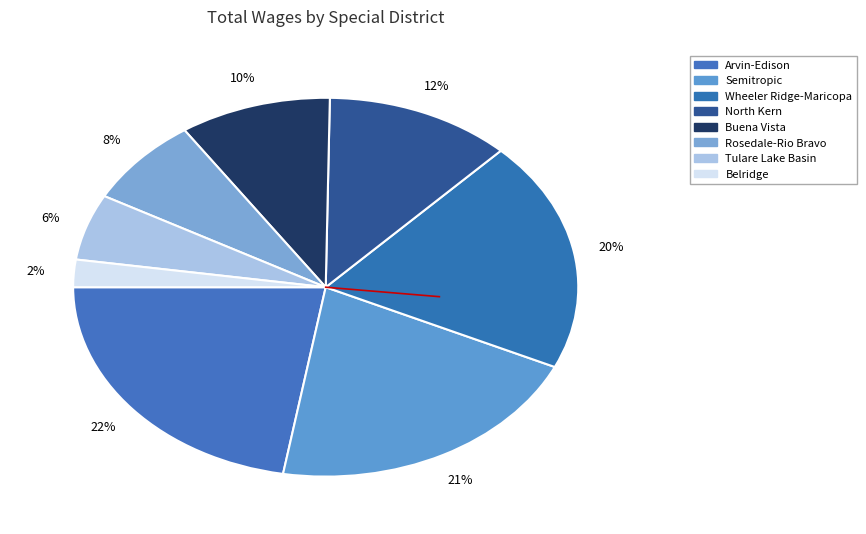

Is there any slice that represents more than half of the pie?

No